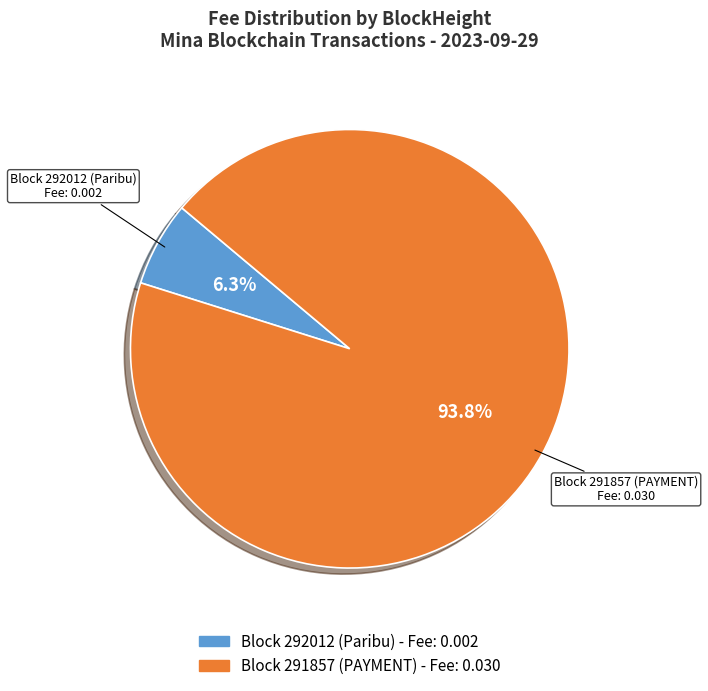

Does any single category account for the majority?

Yes